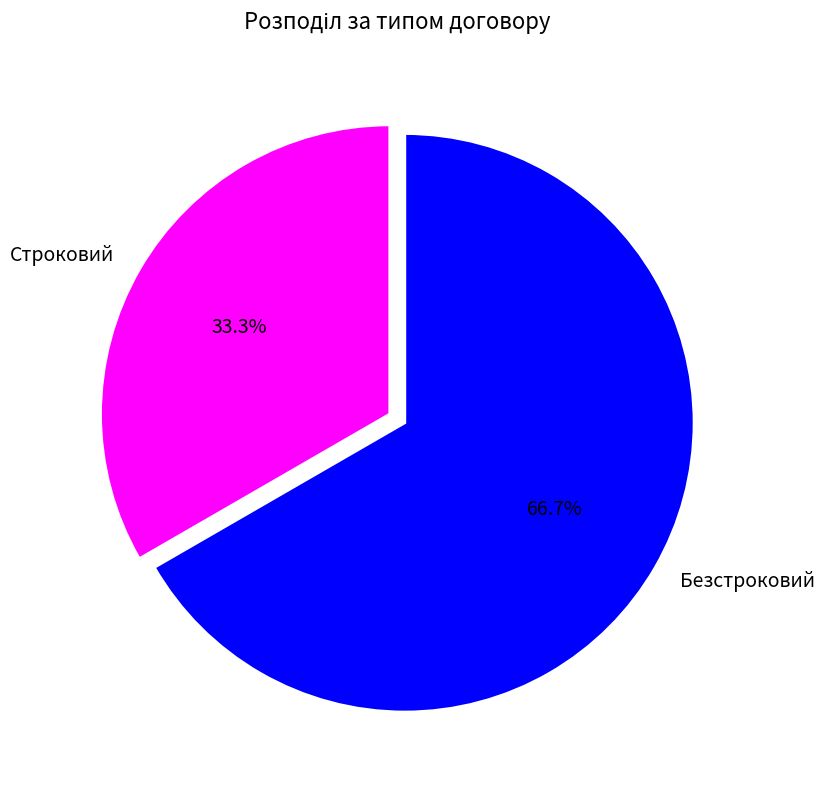

Approximately how many times larger is the value at Строковий compared to Безстроковий?

0.5